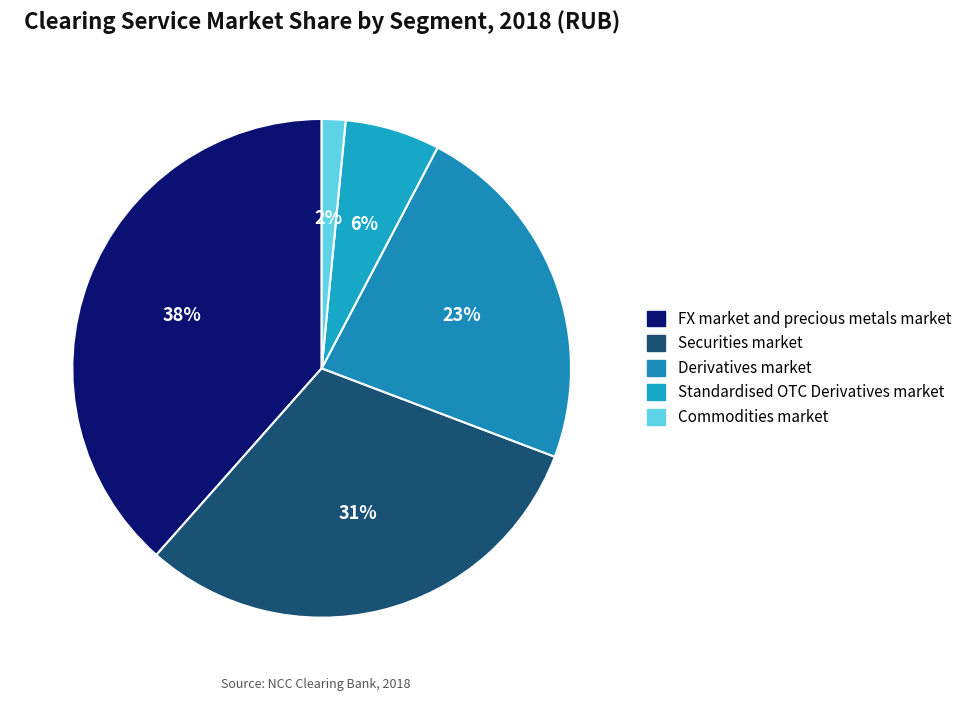

Is there a majority slice in this chart?

No